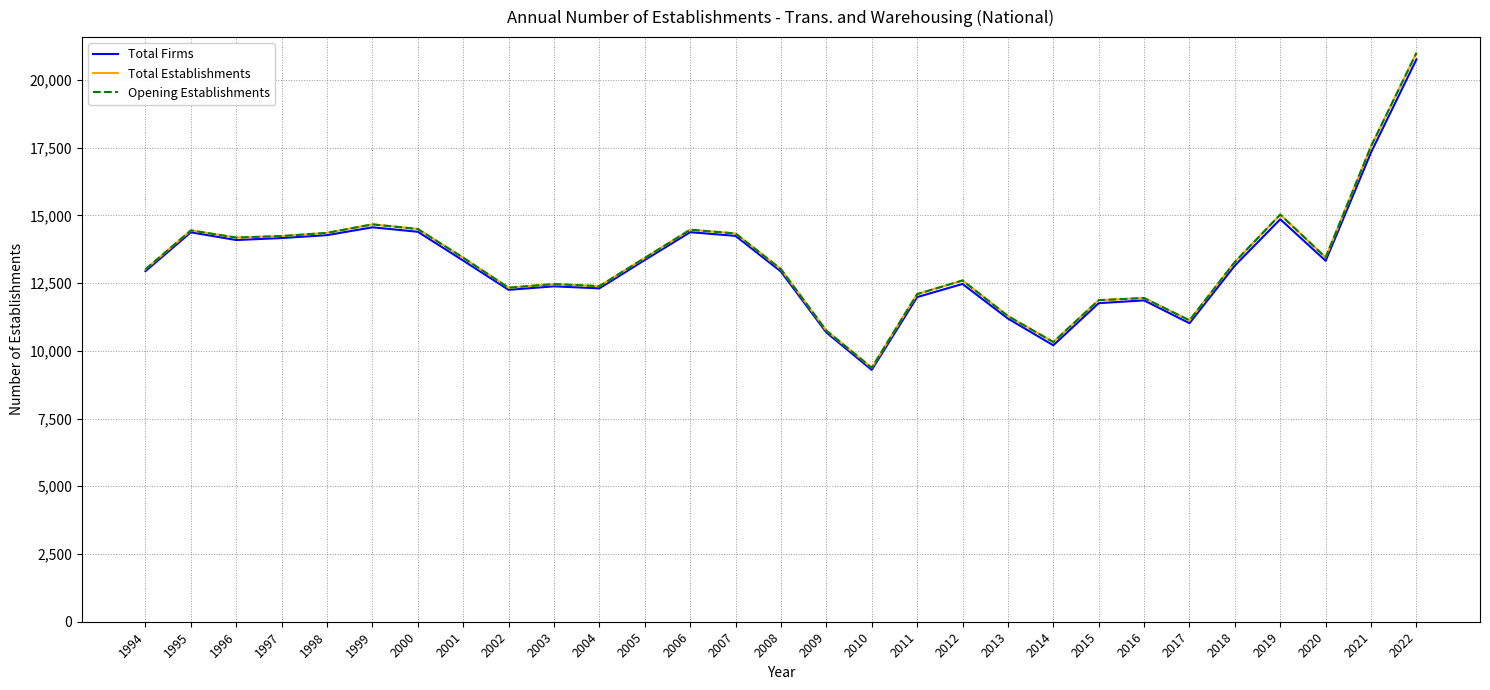

True or false: Opening Establishments and Total Firms intersect in this chart.

False